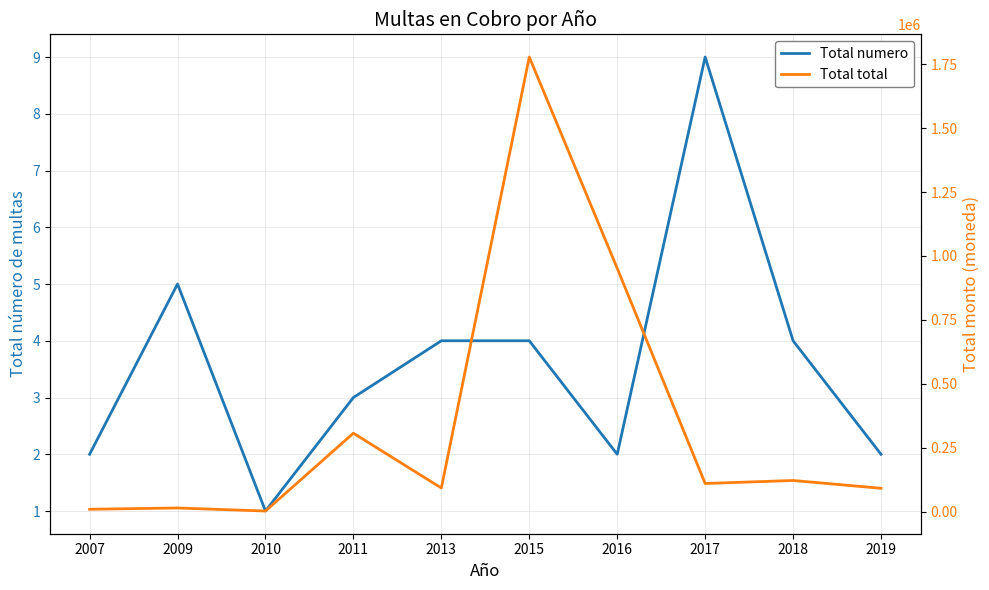

In Total total, how many points are higher than both neighbors (excluding endpoints)?

4